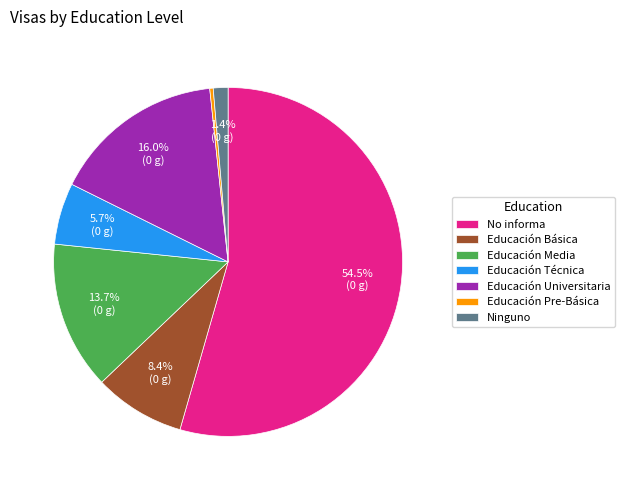

To the nearest percent, what is the average slice percentage?

14%